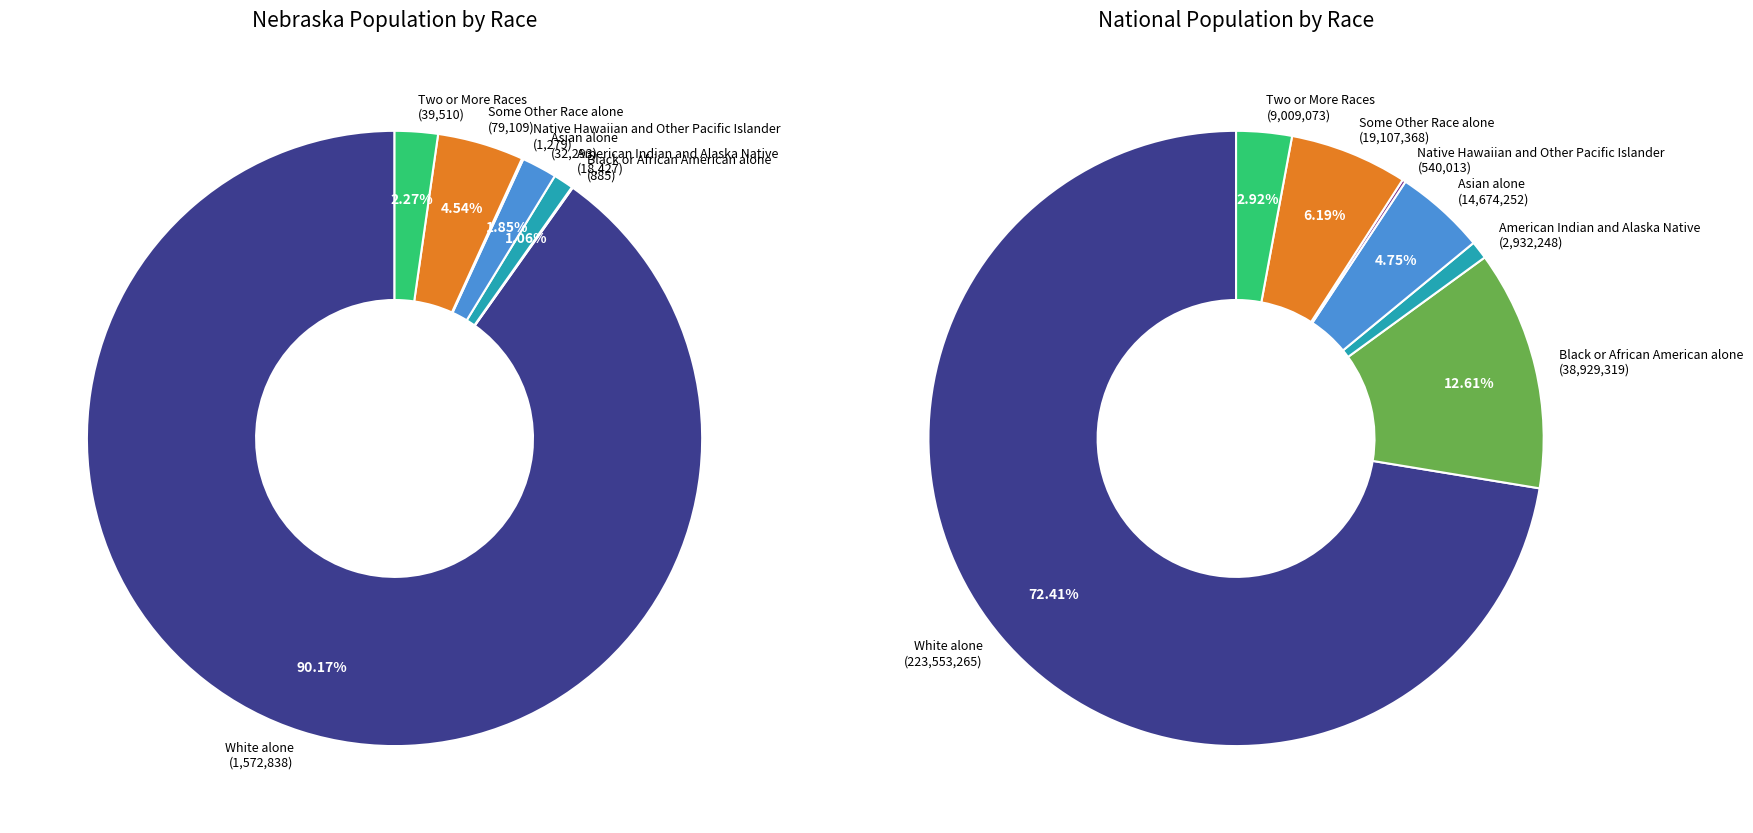

What portion of the pie excludes White alone?

9.8%